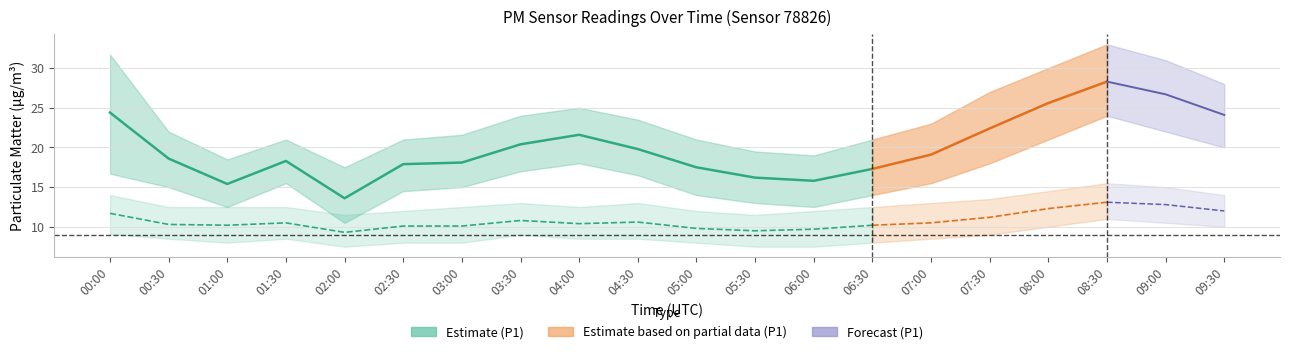

How many data points in P2_lower are above 8?

12